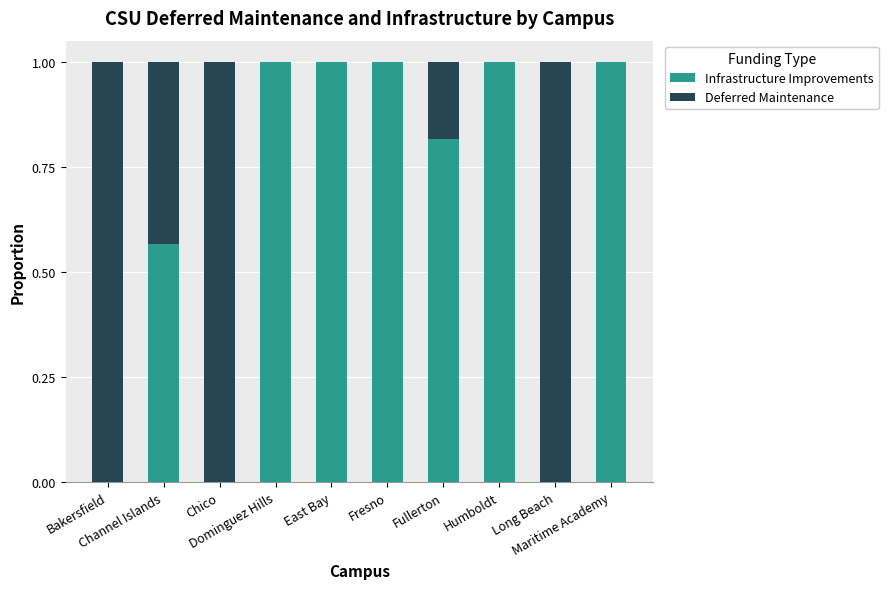

What are all the series names shown in the legend?

Infrastructure Improvements, Deferred Maintenance